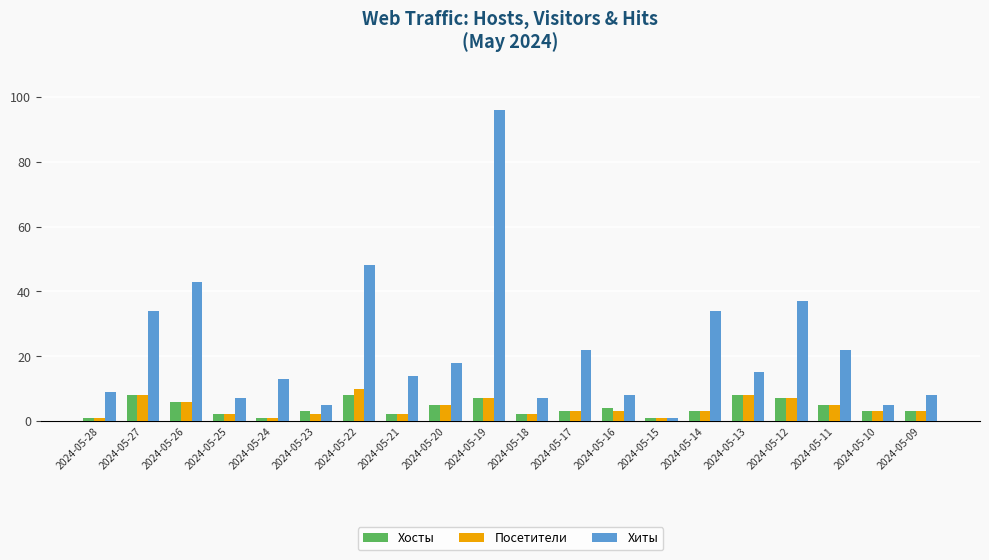

What is the average value of the Посетители series?

4